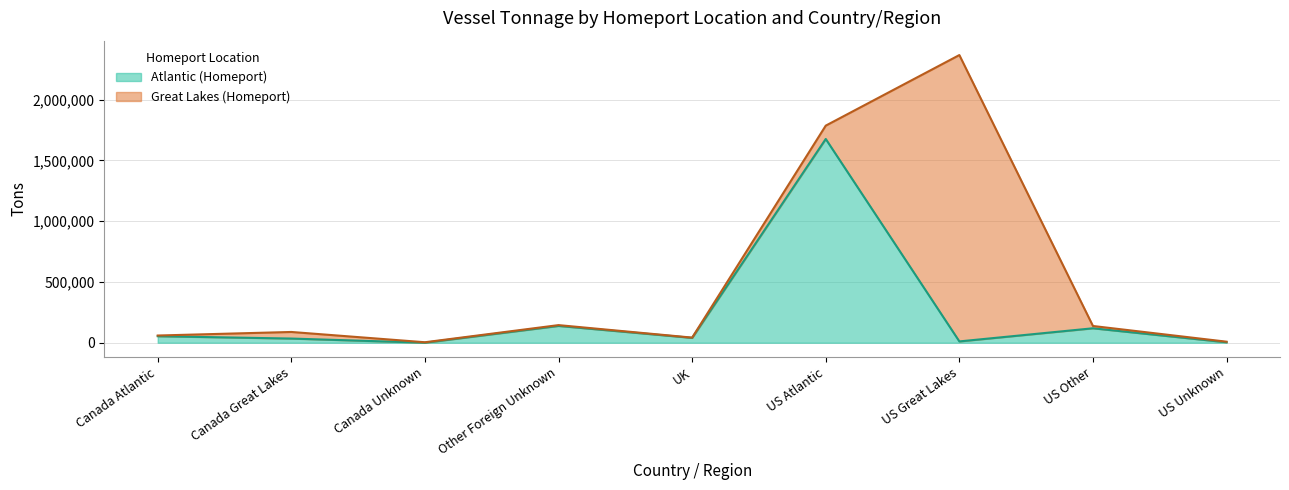

True or false: the data shows 11005 at US Great Lakes.

True